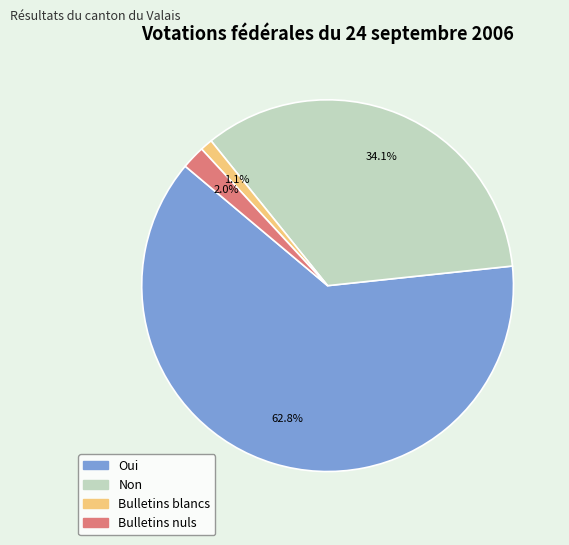

Which category has the biggest portion of the pie?

Oui